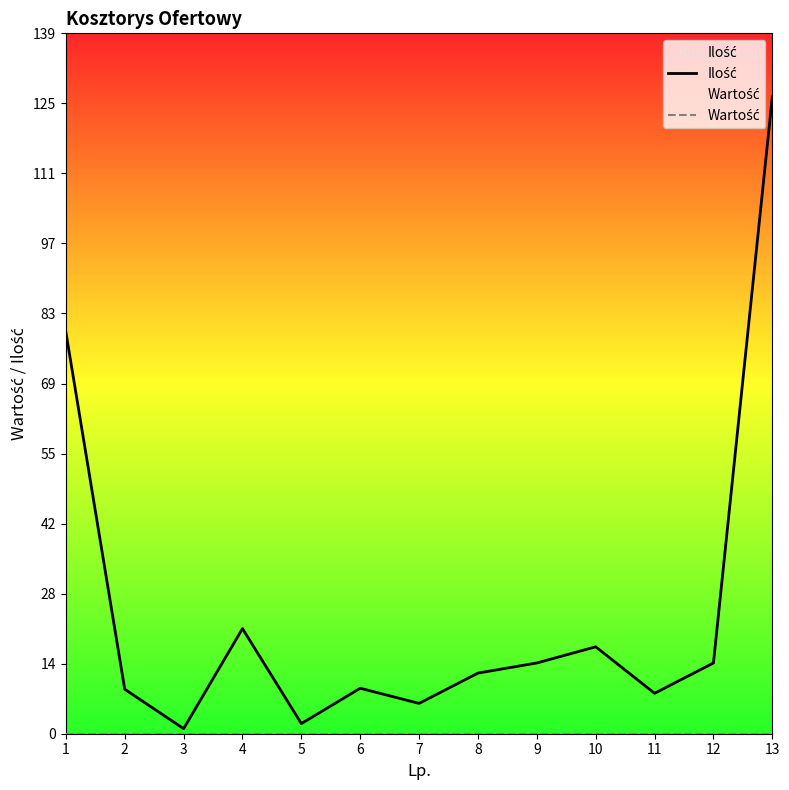

True or false: Wartość and Ilość intersect in this chart.

False